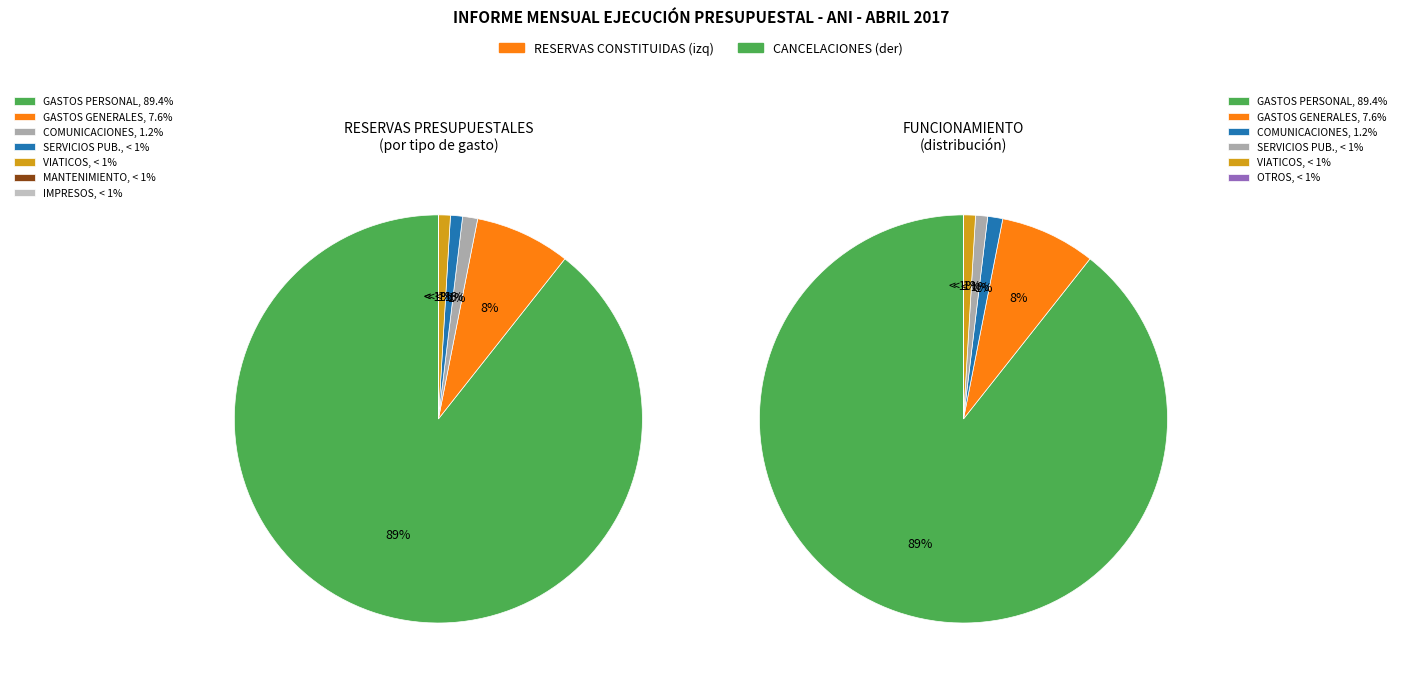

What is the smallest slice in the pie chart?

MANTENIMIENTO